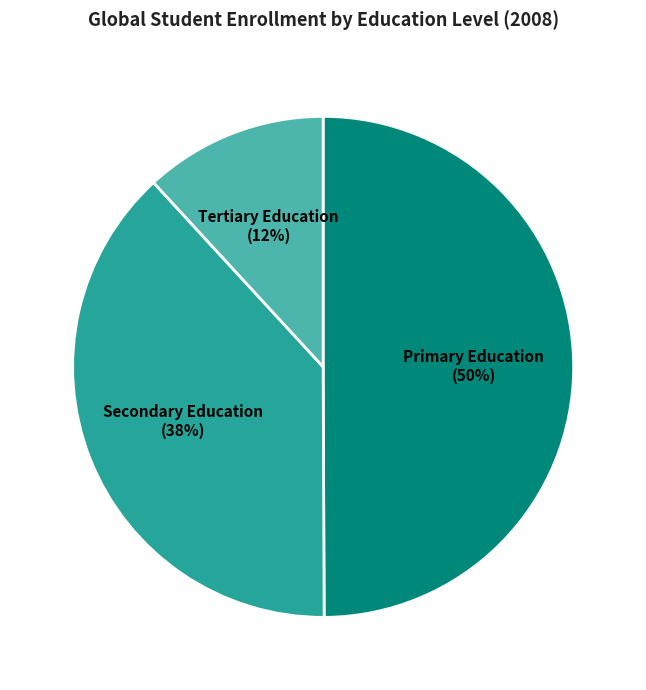

How many segments does this pie chart have?

3